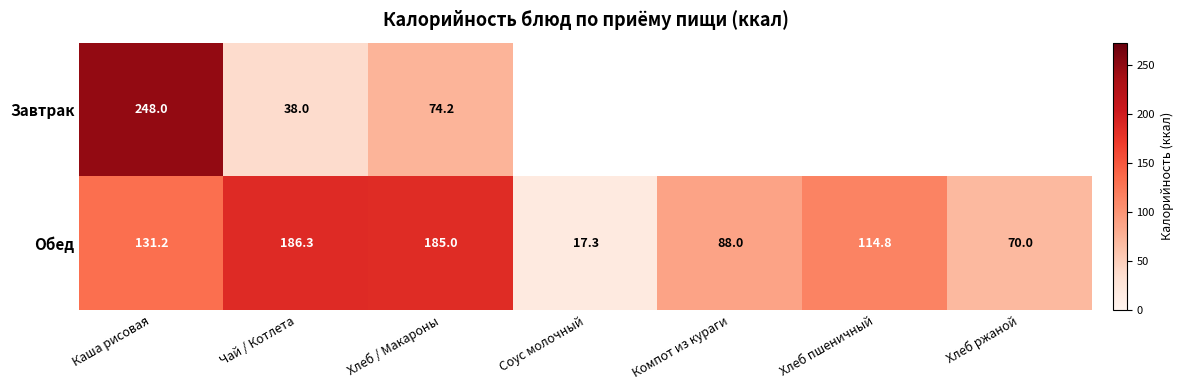

What is the difference between the maximum and minimum values in the Обед series?

169.0